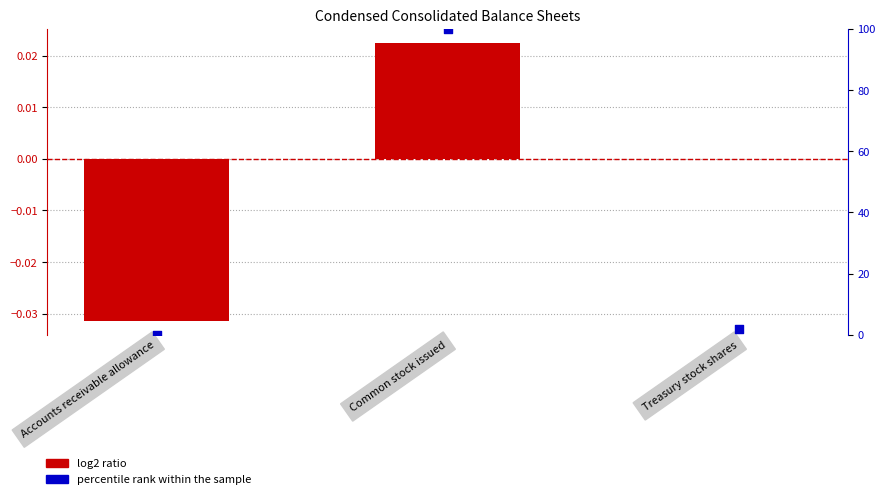

Which series contains the highest Y value?

percentile rank within the sample